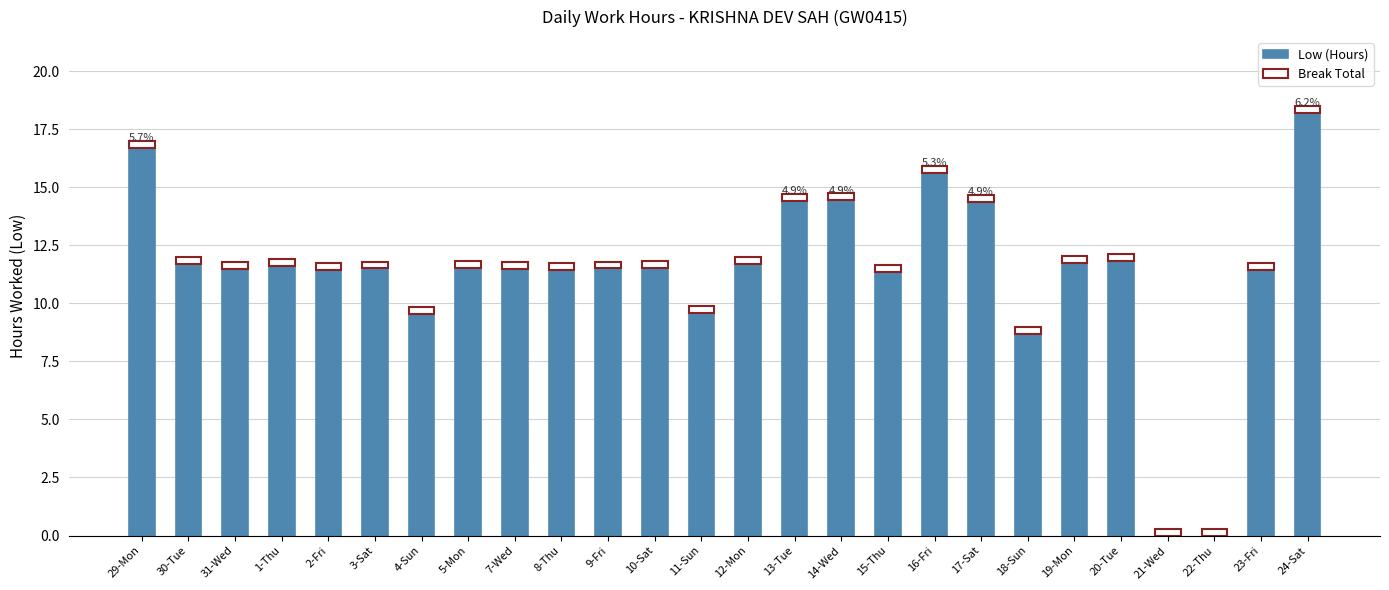

What is the difference between the Low (Hours) values at 4-Sun and 2-Fri?

1.9